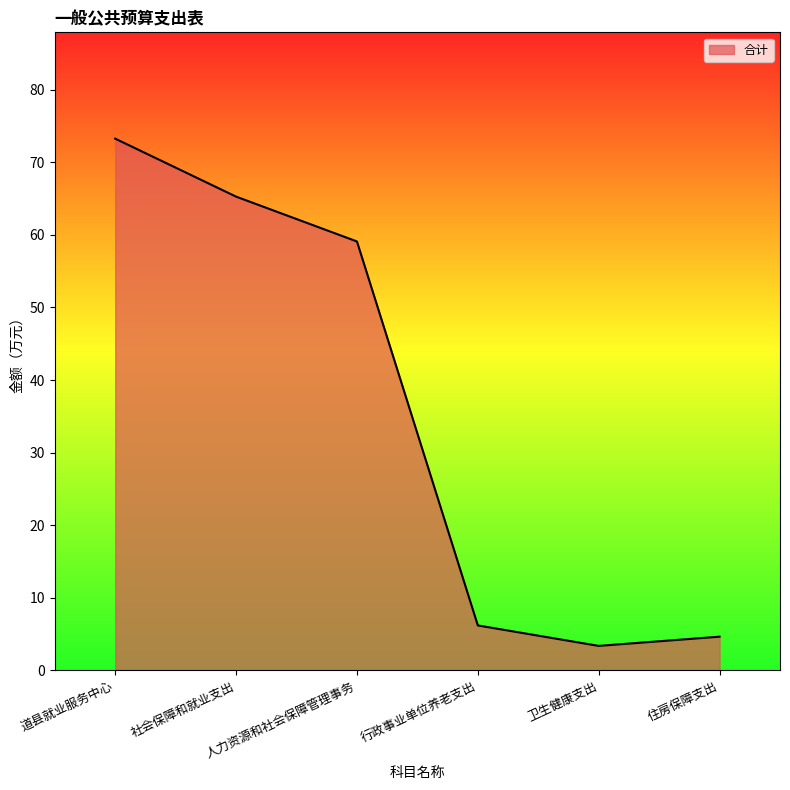

What is the sum of the values at 行政事业单位养老支出 and 社会保障和就业支出?

71.5